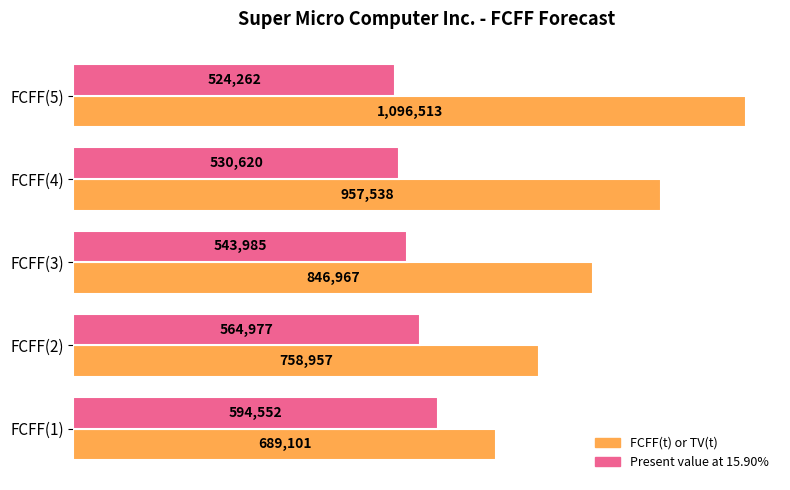

Which label corresponds to the smallest value in the chart?

FCFF(5)